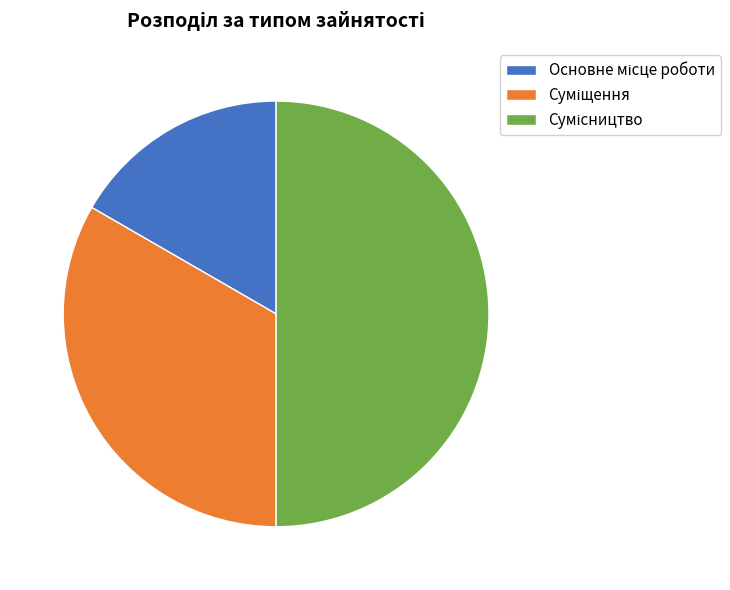

The Основне місце роботи slice represents 17% of the pie. True or false?

True